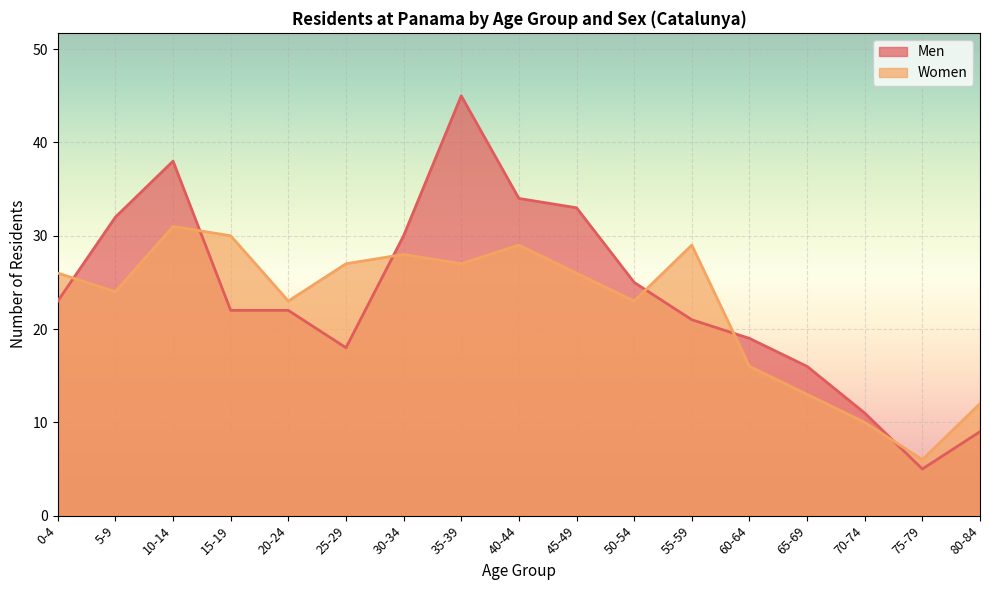

Is the value of Men at 35-39 greater than the value of Women at 15-19?

Yes